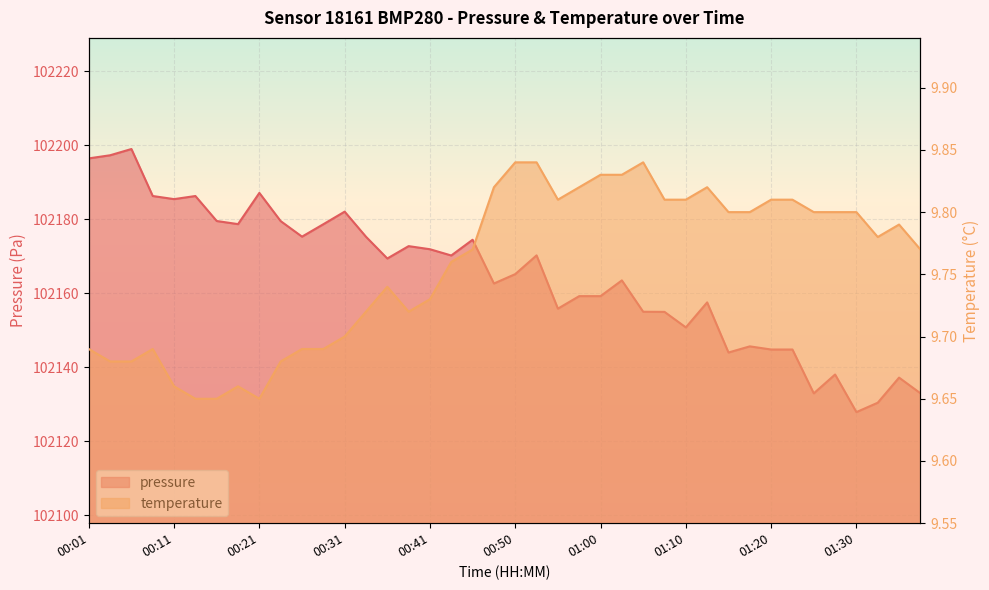

At which category does pressure reach its first local peak?

00:06